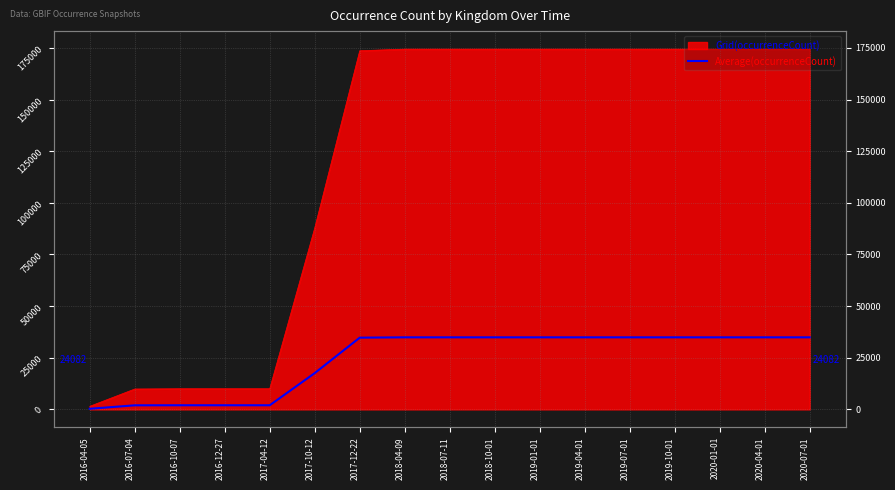

What is the label of the 8th point from the right?

2018-10-01